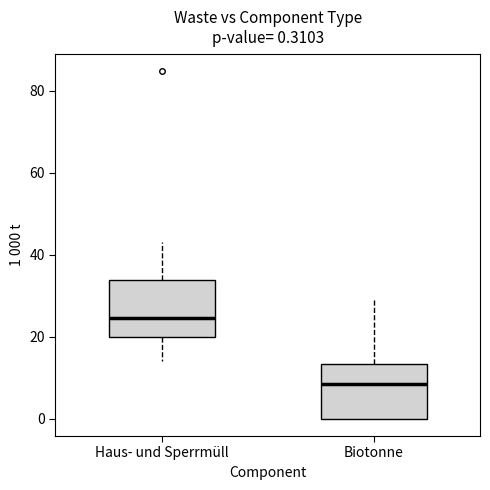

Which box's median line is the highest?

Haus- und Sperrmüll